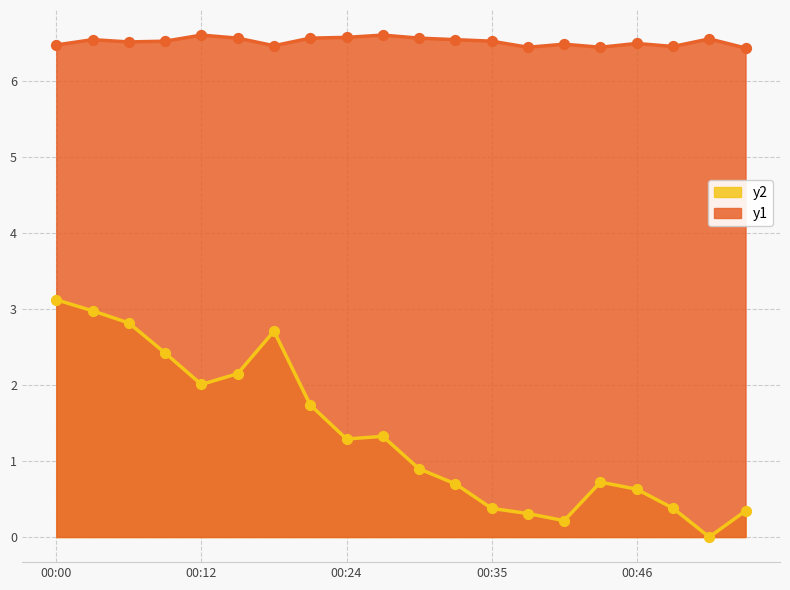

Is the value of pressure at 00:30 greater than the value of temperature at 00:00?

No